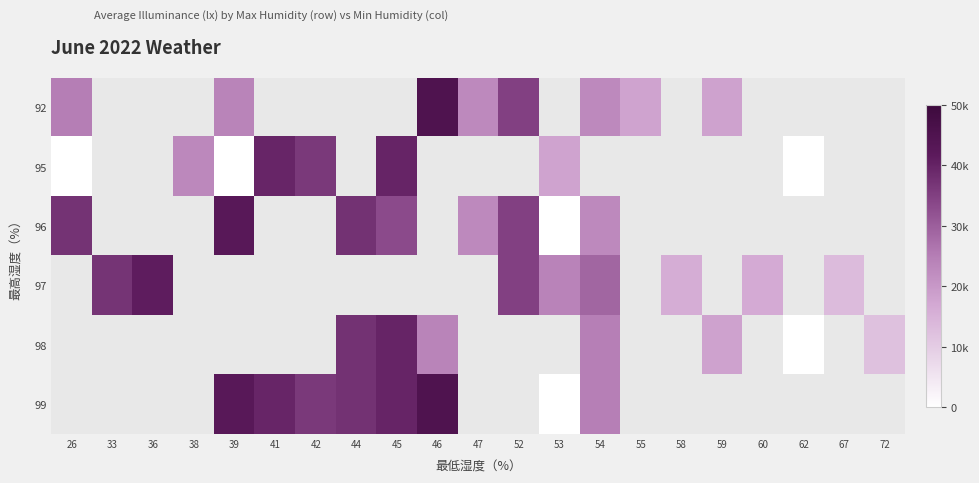

Is the value of 95 at 59 greater than the value of 99 at 38?

No